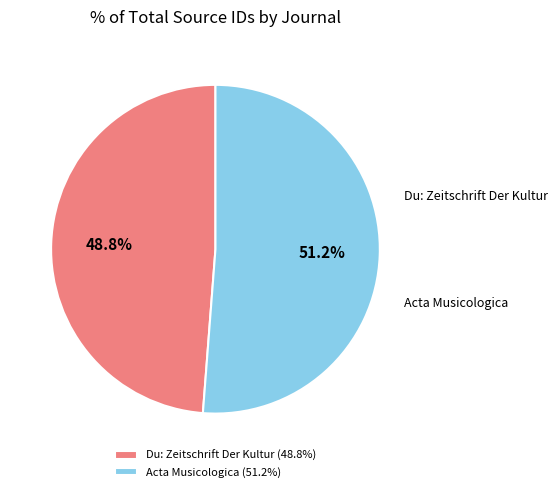

How many segments does this pie chart have?

2